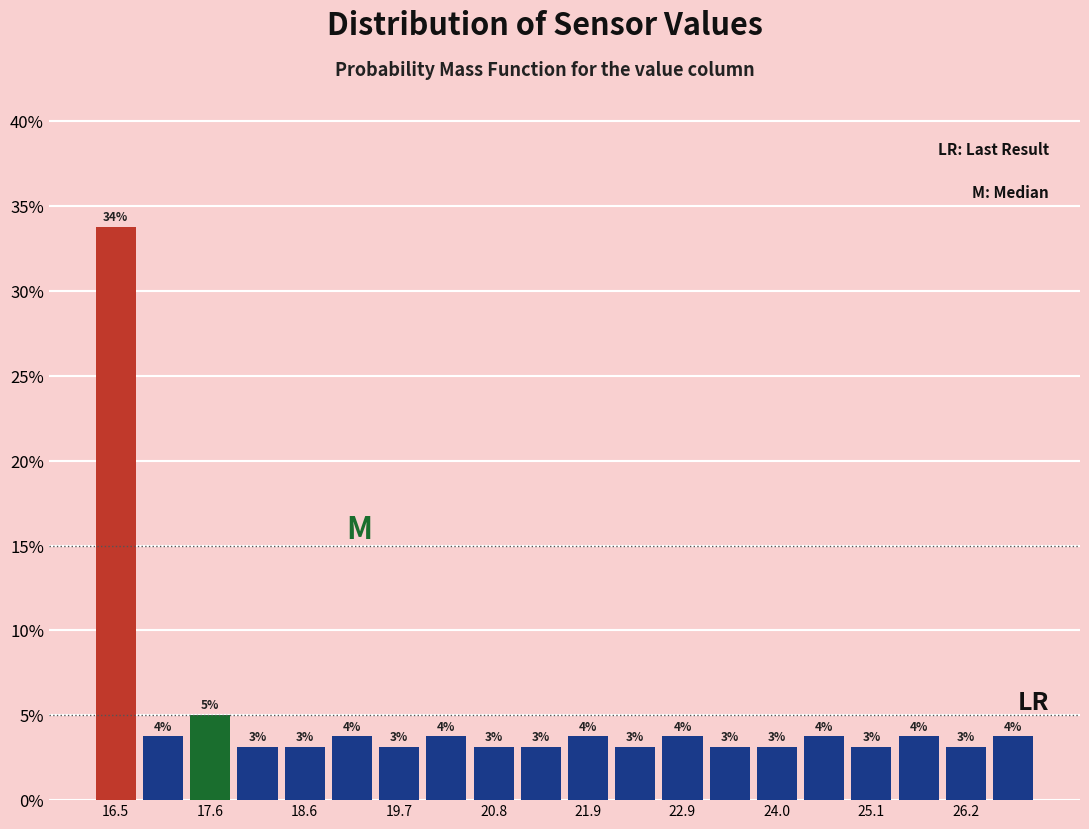

Around what value on the x-axis is the tallest bar? Give the approximate position of its centre, as read against the axis.

16.4